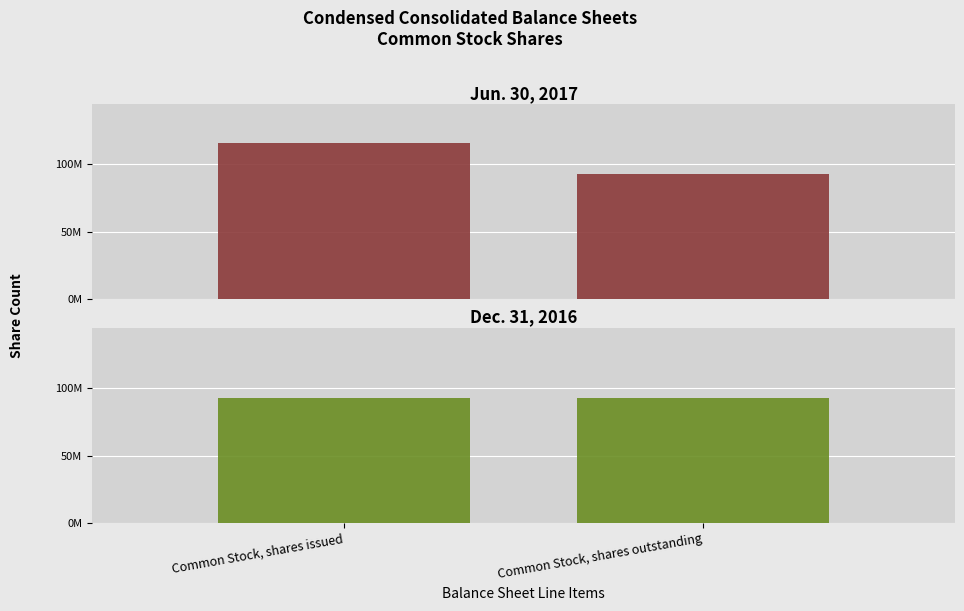

Read the Jun. 30, 2017 value at Common Stock, shares issued, to the nearest 50.

115562000